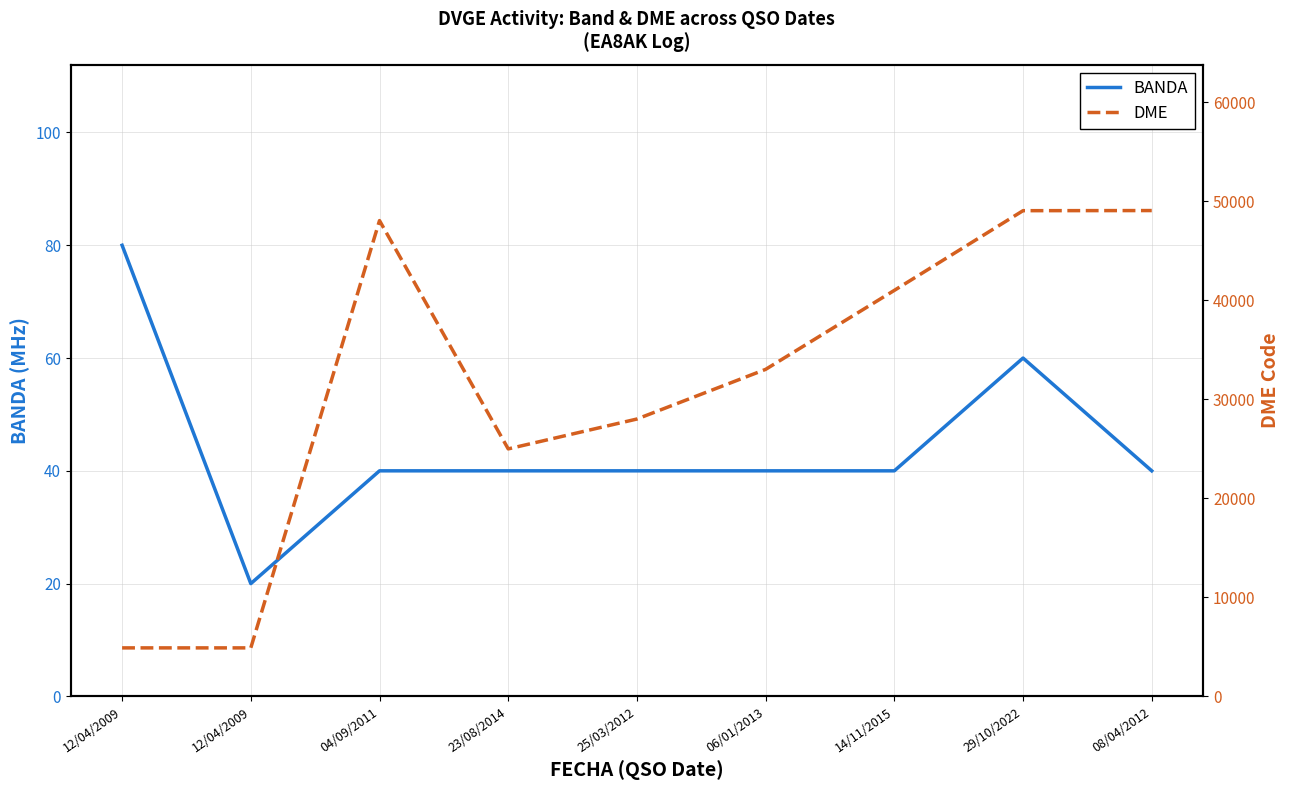

The value of BANDA at 29/10/2022 is 35. True or false?

False